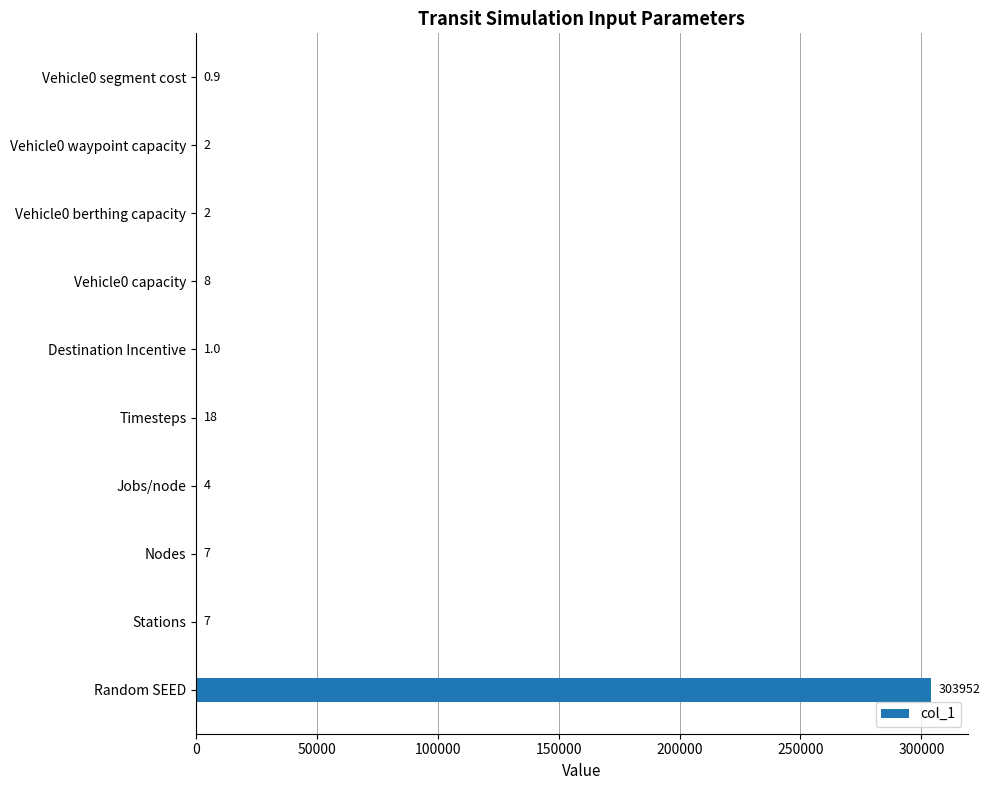

Reading bottom to top, list all the values displayed in this chart.

Random SEED=303952.0	Stations=7.0	Nodes=7.0	Jobs/node=4.0	Timesteps=18.0	Destination Incentive=1.0	Vehicle0 capacity=8.0	Vehicle0 berthing capacity=2.0	Vehicle0 waypoint capacity=2.0	Vehicle0 segment cost=0.9